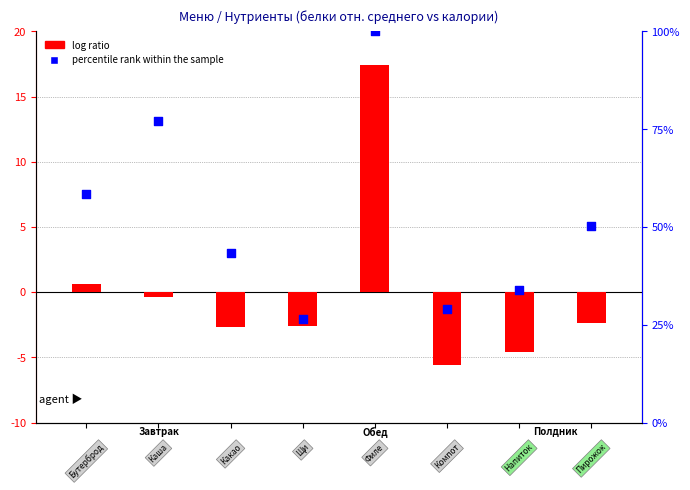

What are all the series names shown in the legend?

log ratio, percentile rank within the sample